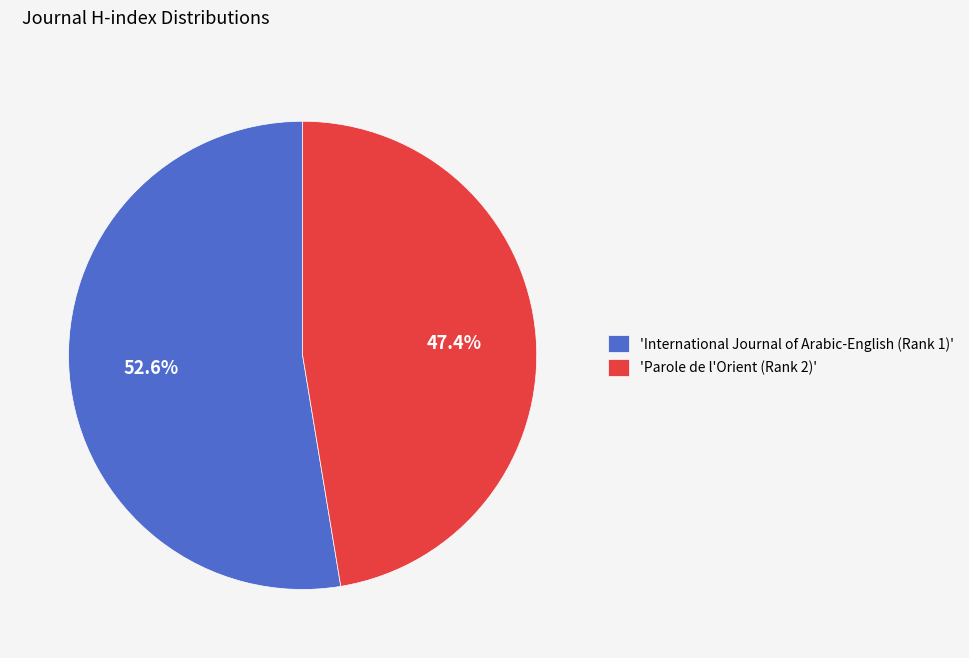

To the nearest percent, what is the difference between the largest and smallest slice percentages?

5%